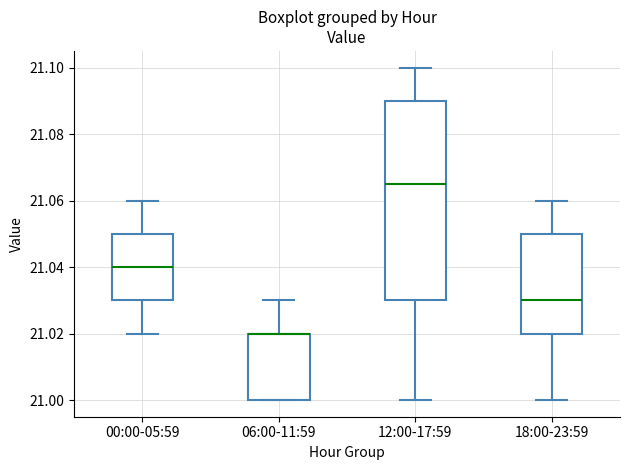

Reading left to right, transcribe this box plot: for each box, give where its median line is, the range the box spans, and where its two whiskers end, as read against the y-axis. The values are not printed on the chart, so give them approximately, as read against the axis.

00:00-05:59: median 21.040, box 21.030 to 21.050, whiskers 21.020 to 21.060
06:00-11:59: median 21.020 (drawn on the box's upper edge), box 21.000 to 21.020, whiskers 21.000 to 21.030
12:00-17:59: median 21.066, box 21.030 to 21.090, whiskers 21.000 to 21.100
18:00-23:59: median 21.030, box 21.020 to 21.050, whiskers 21.000 to 21.060